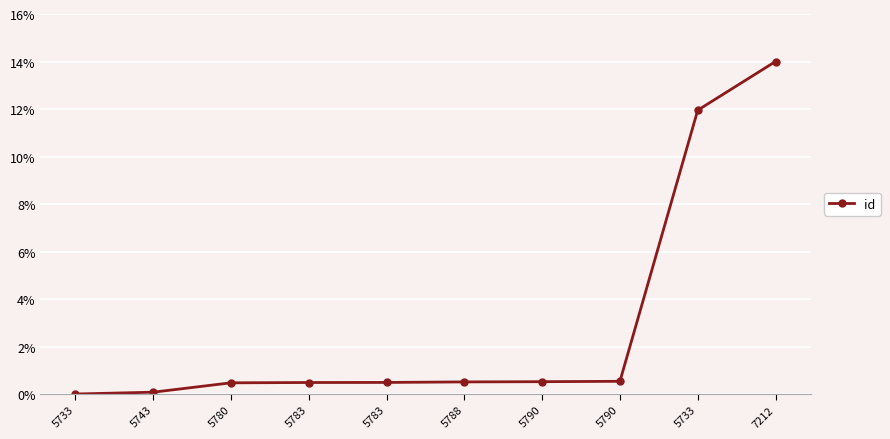

What is the label of the 1st point from the right?

7212